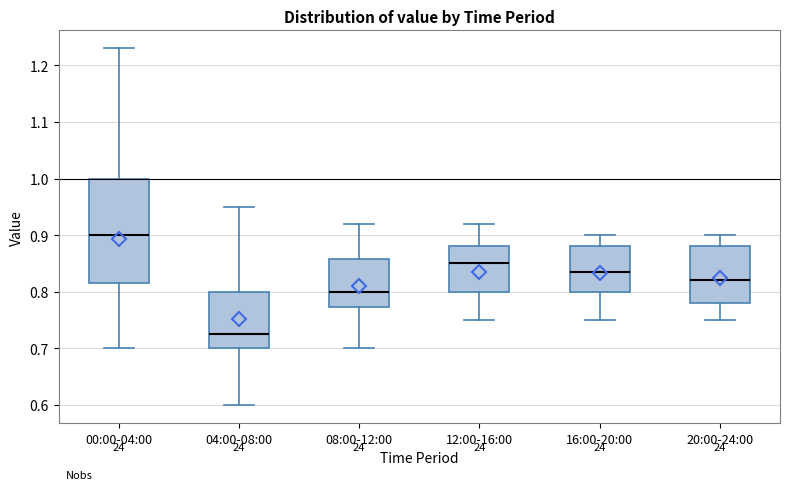

Which box has the lowest median line?

04:00-08:00